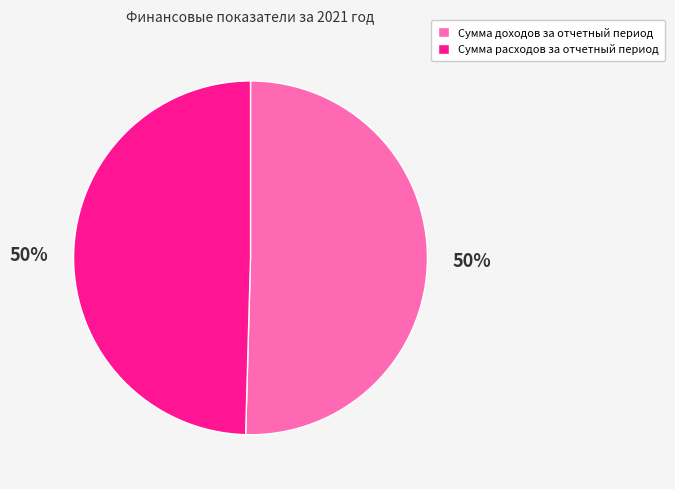

To the nearest percent, what is the combined percentage of Сумма расходов за отчетный период and Сумма доходов за отчетный период?

100%